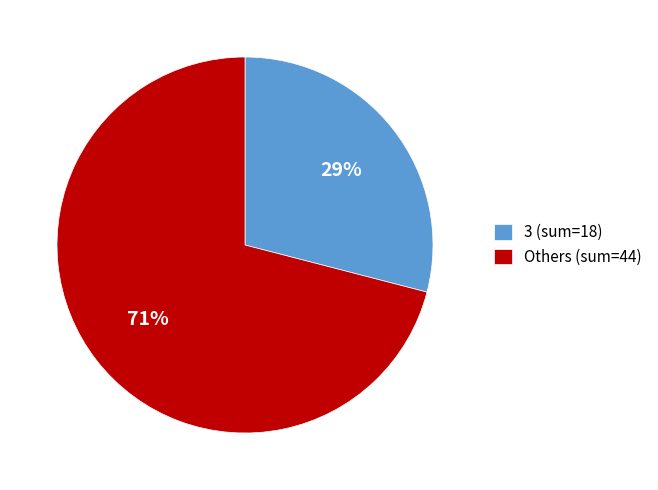

Approximately how many times larger is the value at 3 (sum=18) compared to Others (sum=44)?

0.4